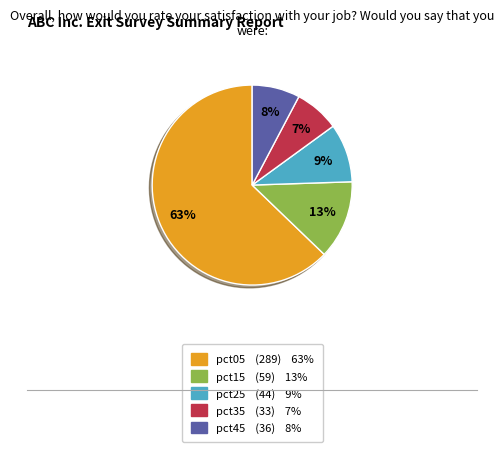

How many slices are in this pie chart?

5